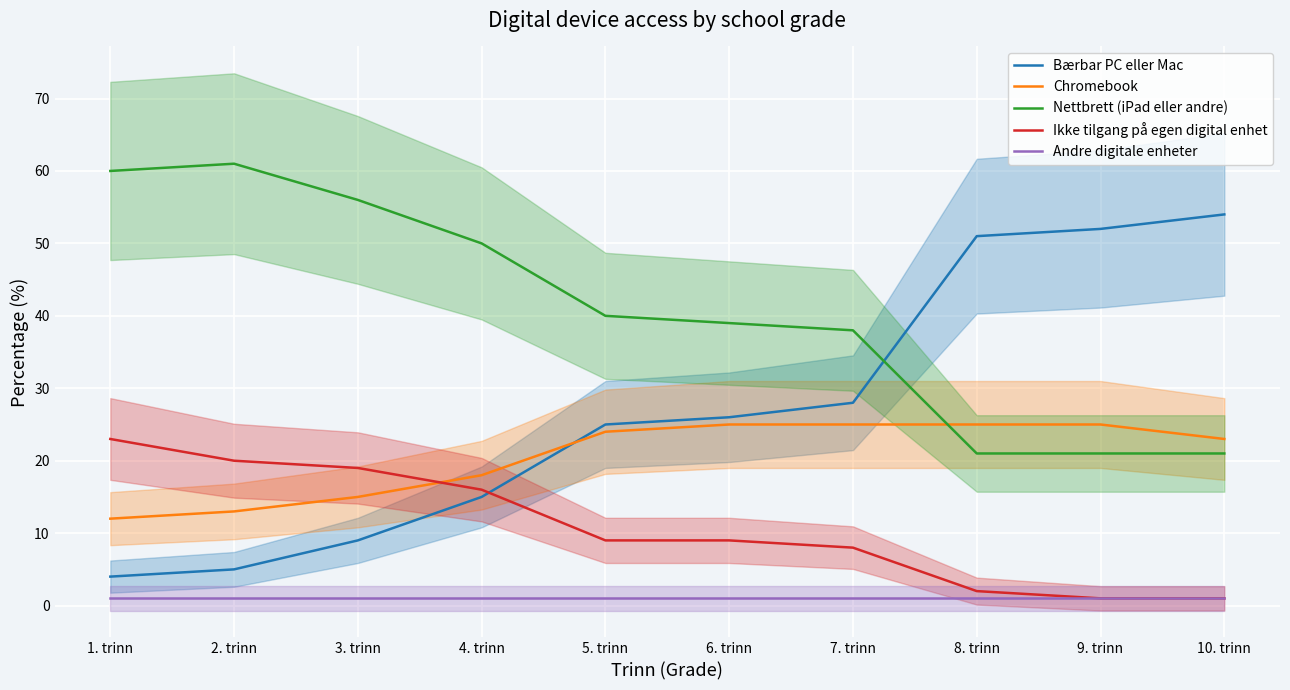

How many intersections are there between Bærbar PC eller Mac and Nettbrett (iPad eller andre)?

1